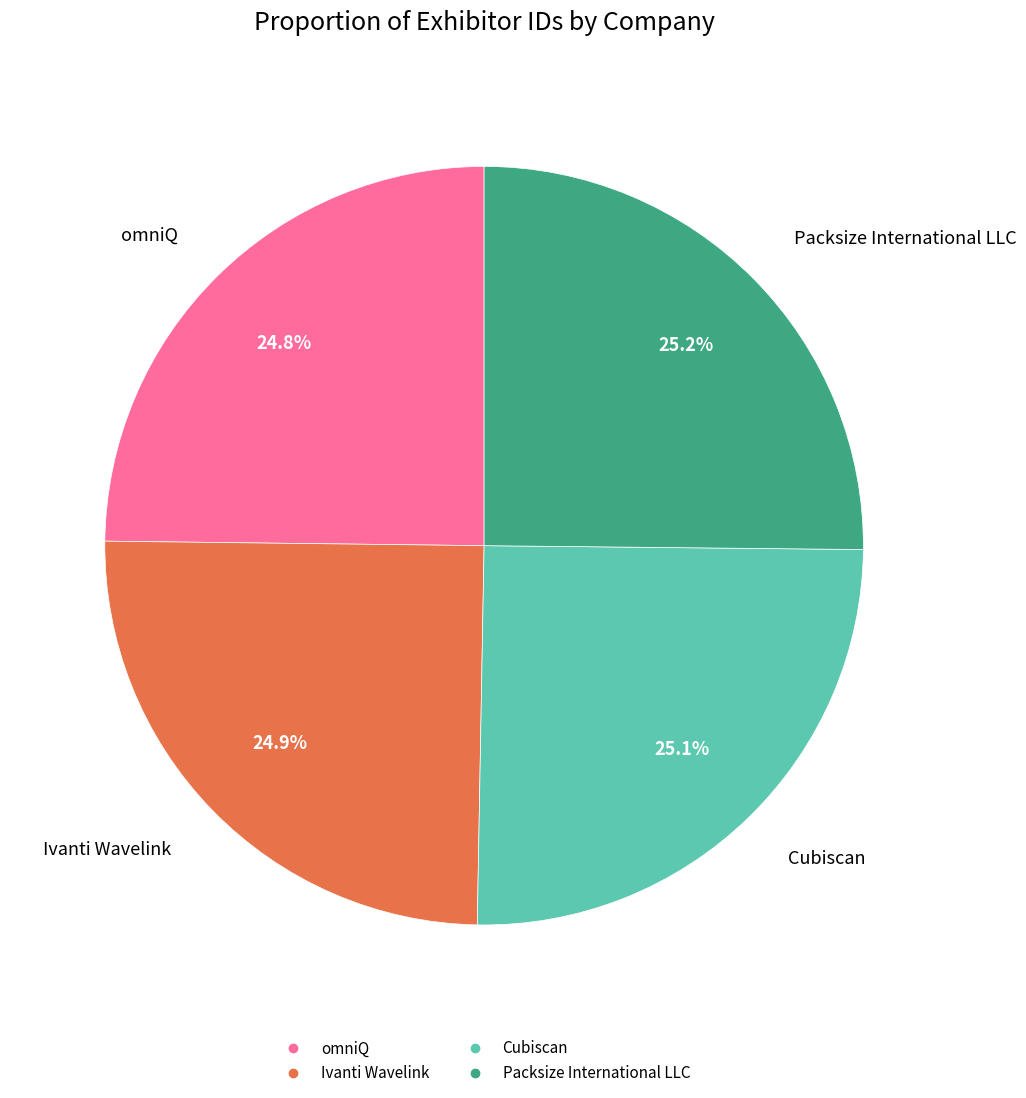

To the nearest percent, what is the combined percentage of Ivanti Wavelink and Cubiscan?

50%